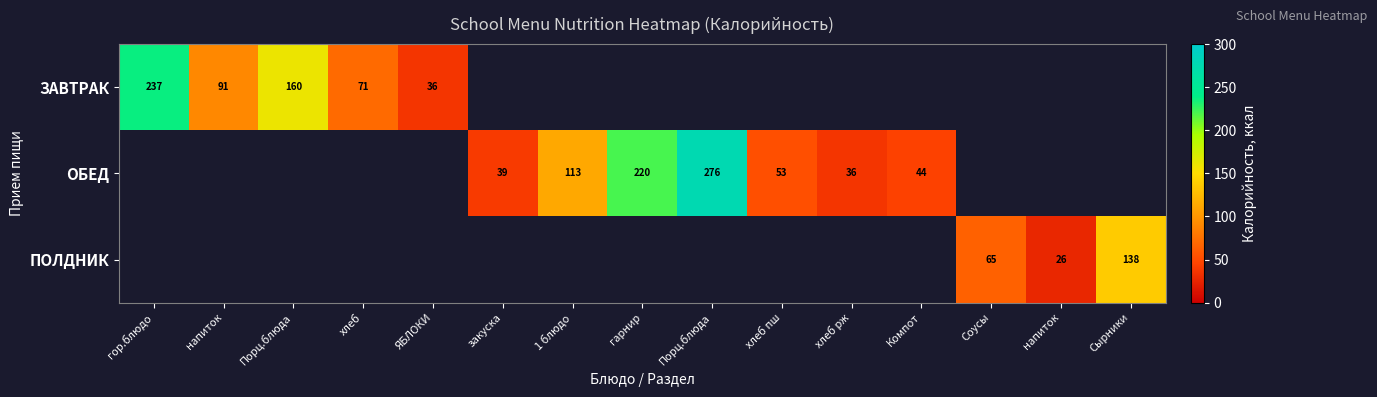

Which series has the largest total across all categories?

ОБЕД